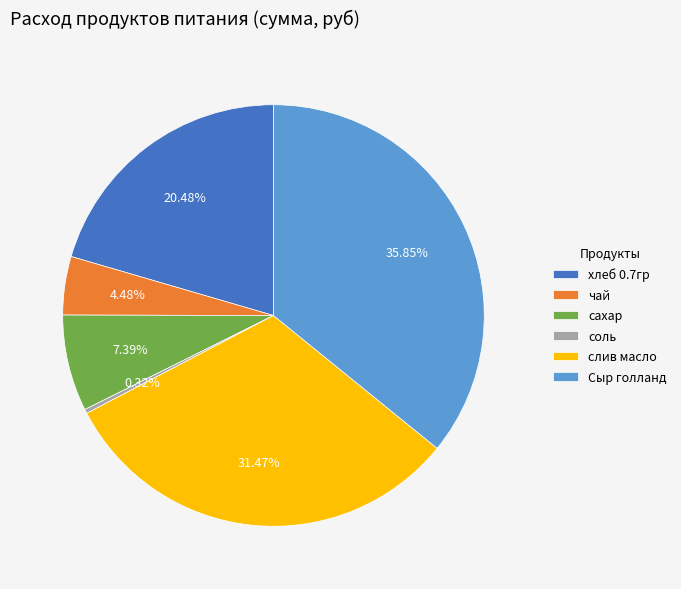

To the nearest percent, what is the difference between the largest and smallest slice percentages?

36%